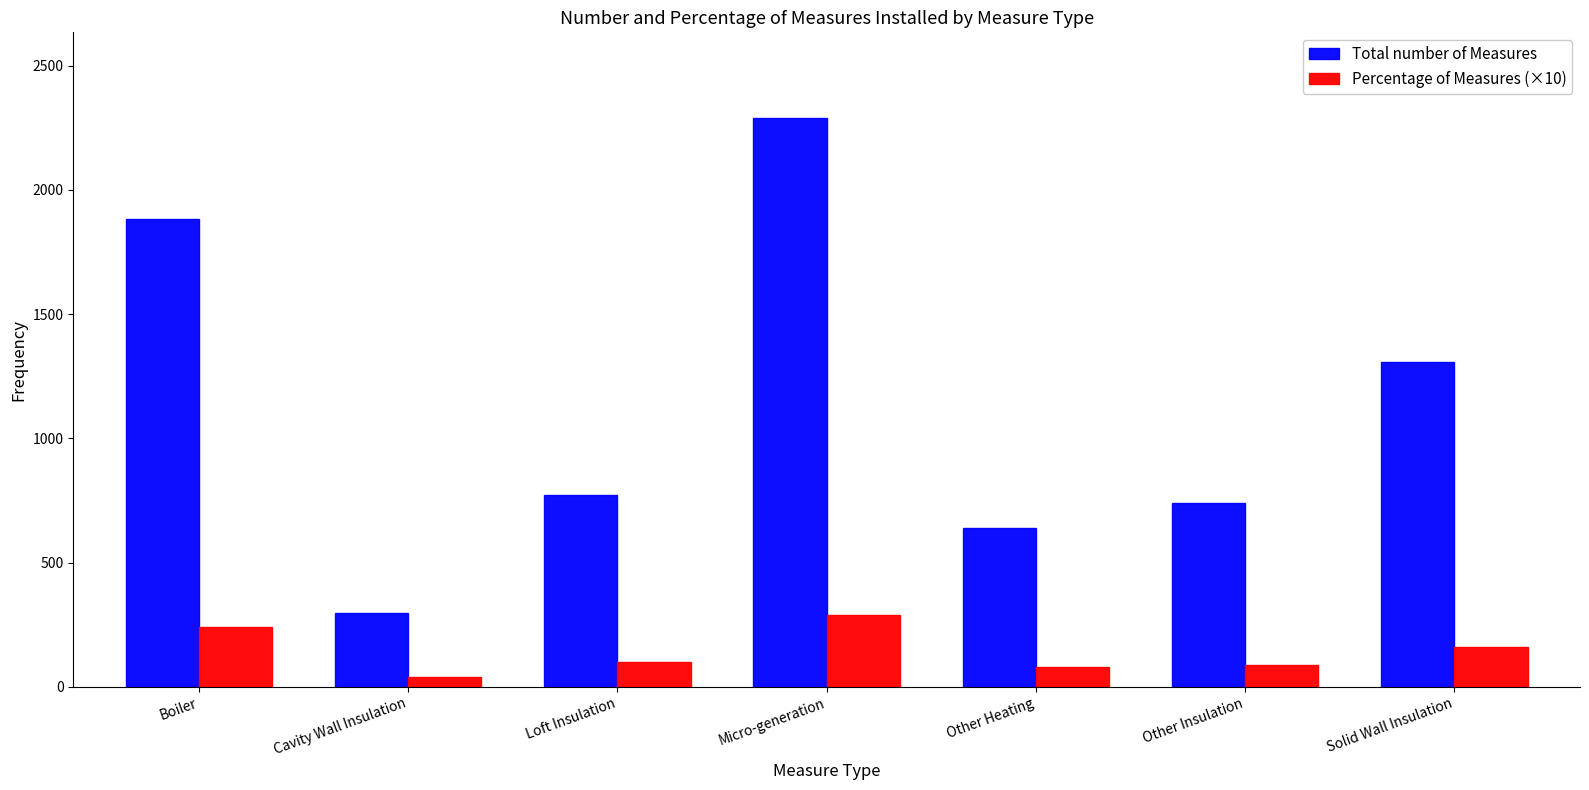

Which series has the largest range (max minus min)?

Total number of Measures